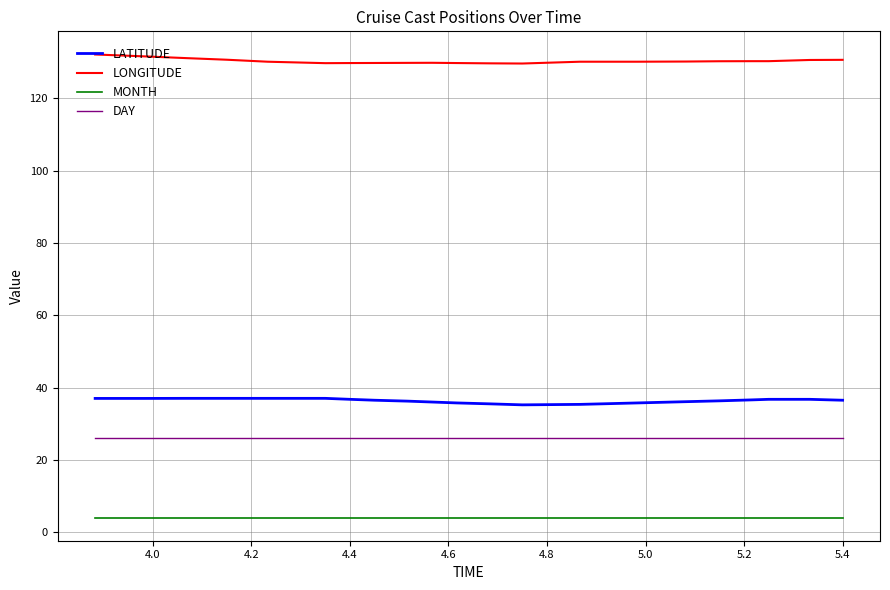

Which series has the largest total across all categories?

LONGITUDE